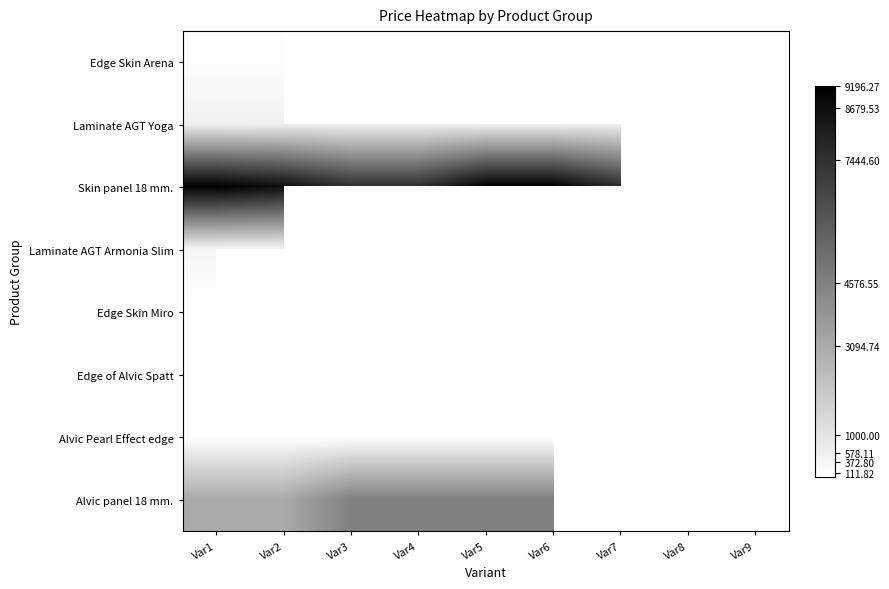

Which has a higher value, Var4 or Var6?

Var6